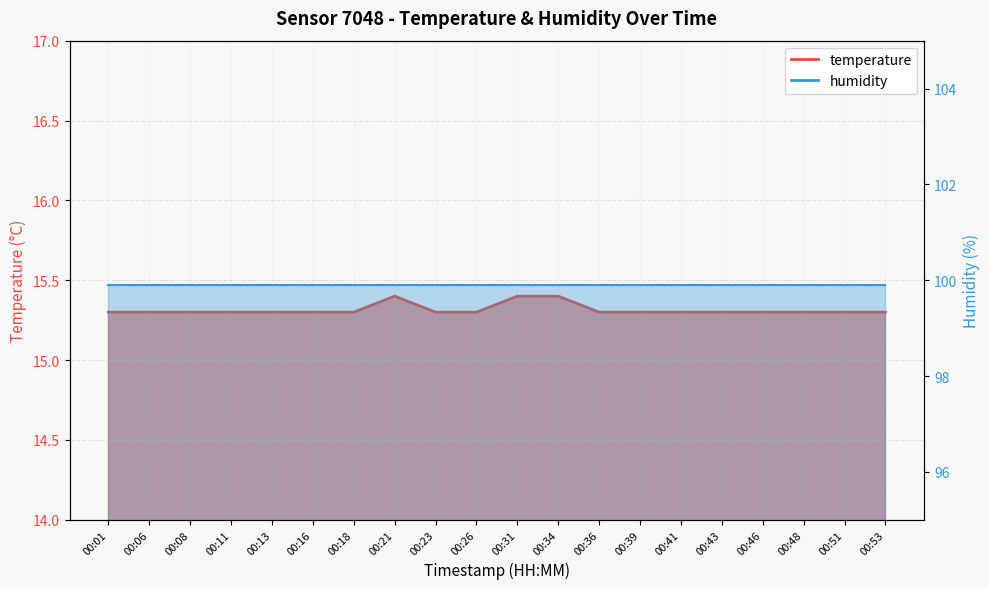

Reading left to right, list all the values displayed in this chart.

15.3	15.3	15.3	15.3	15.3	15.3	15.3	15.4	15.3	15.3	15.4	15.4	15.3	15.3	15.3	15.3	15.3	15.3	15.3	15.3